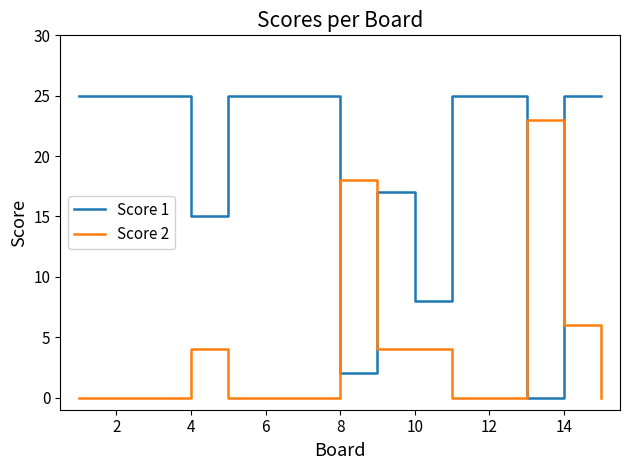

Which series has the widest spread of values?

Score 1